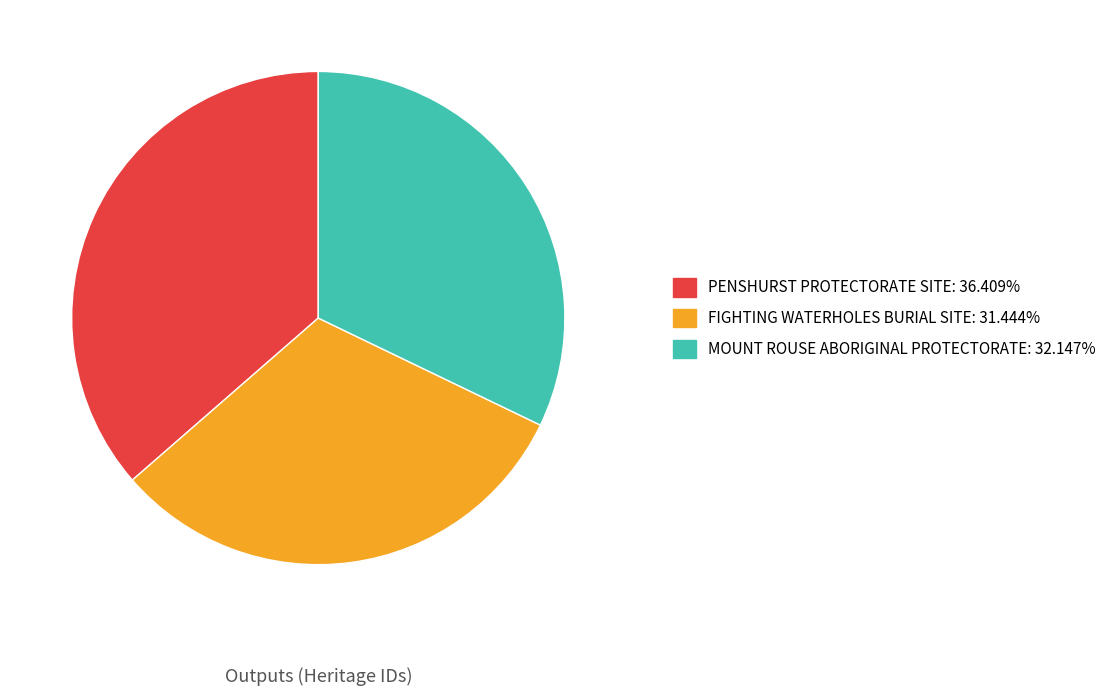

How many slices are in this pie chart?

3